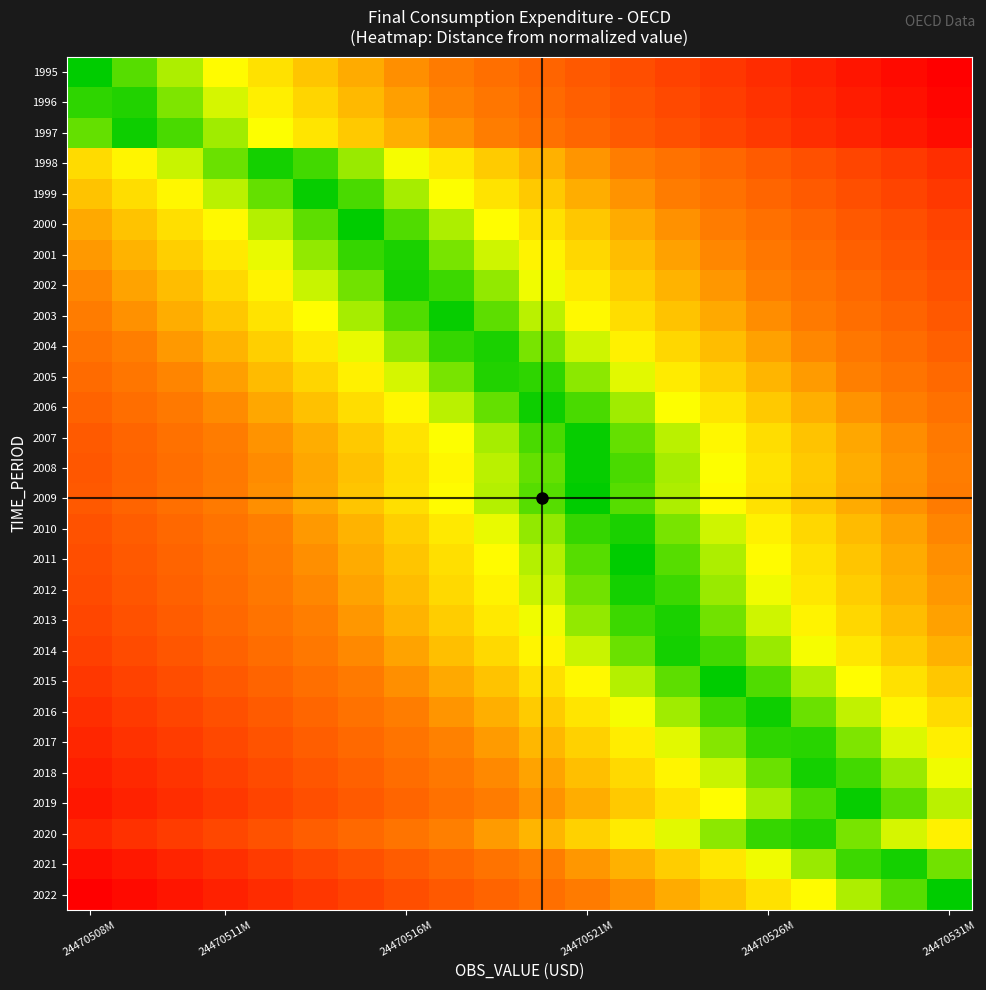

Which series has the largest total across all categories?

1995